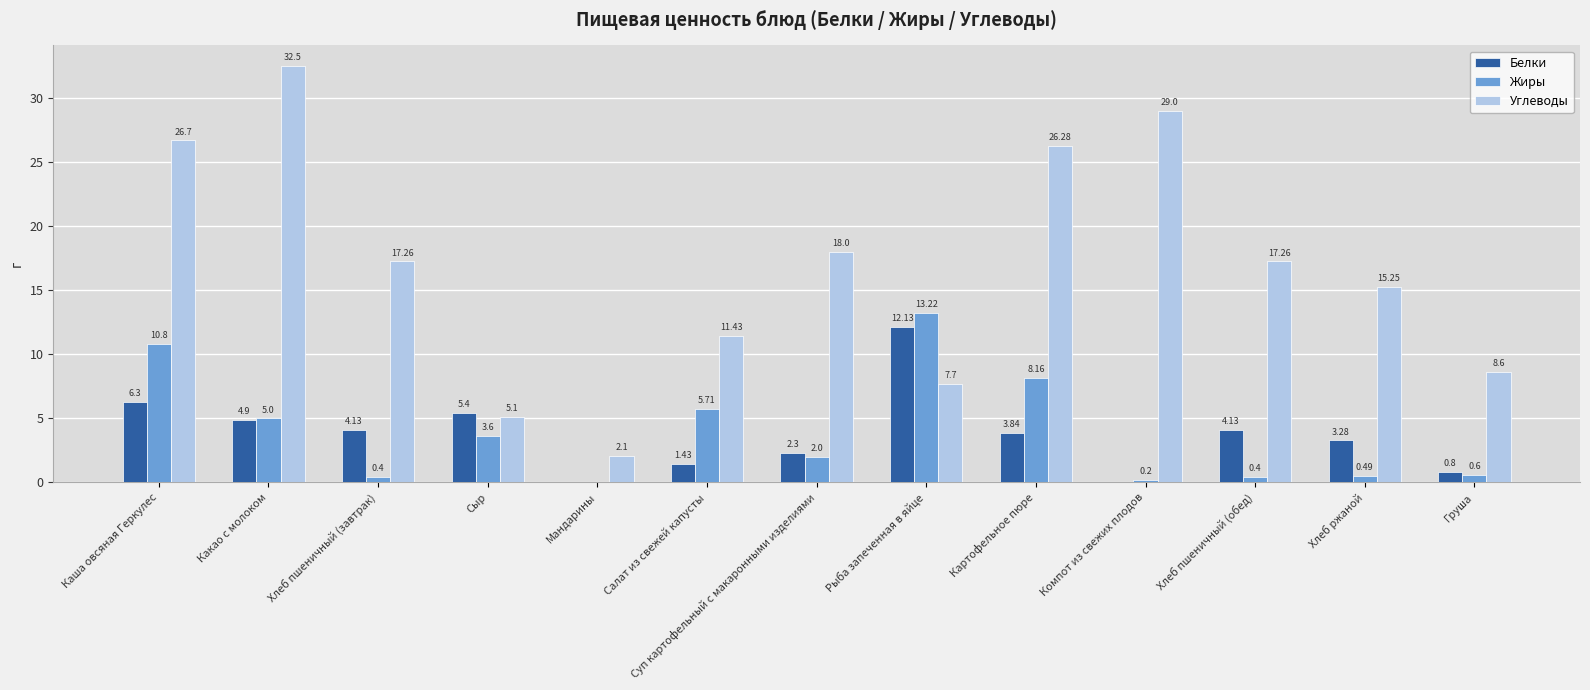

Are the bars horizontal?

No